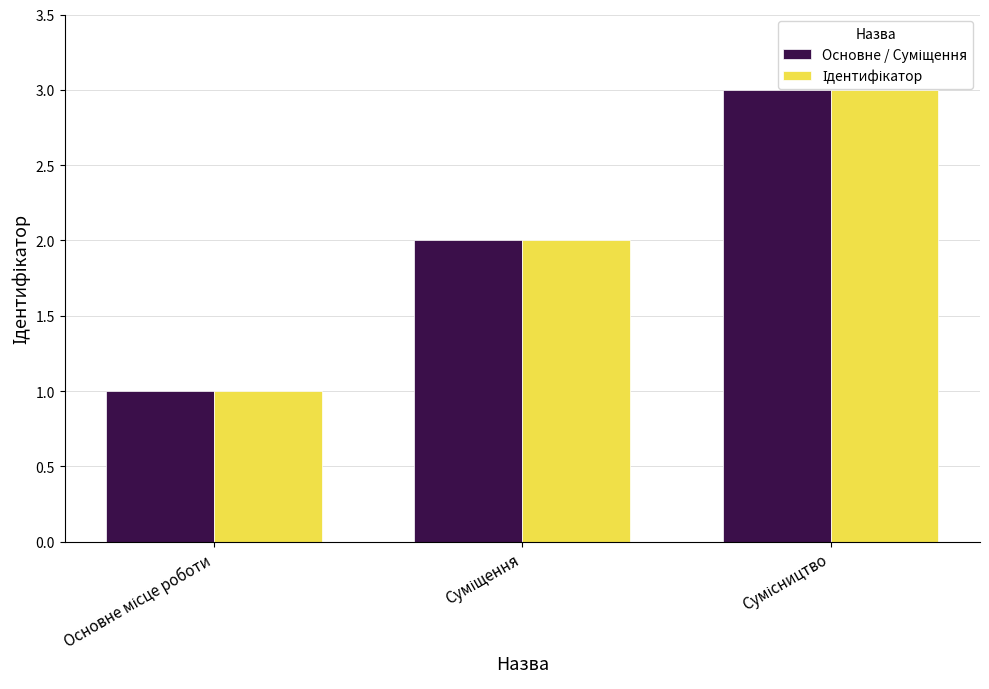

Does the chart contain stacked bars?

No